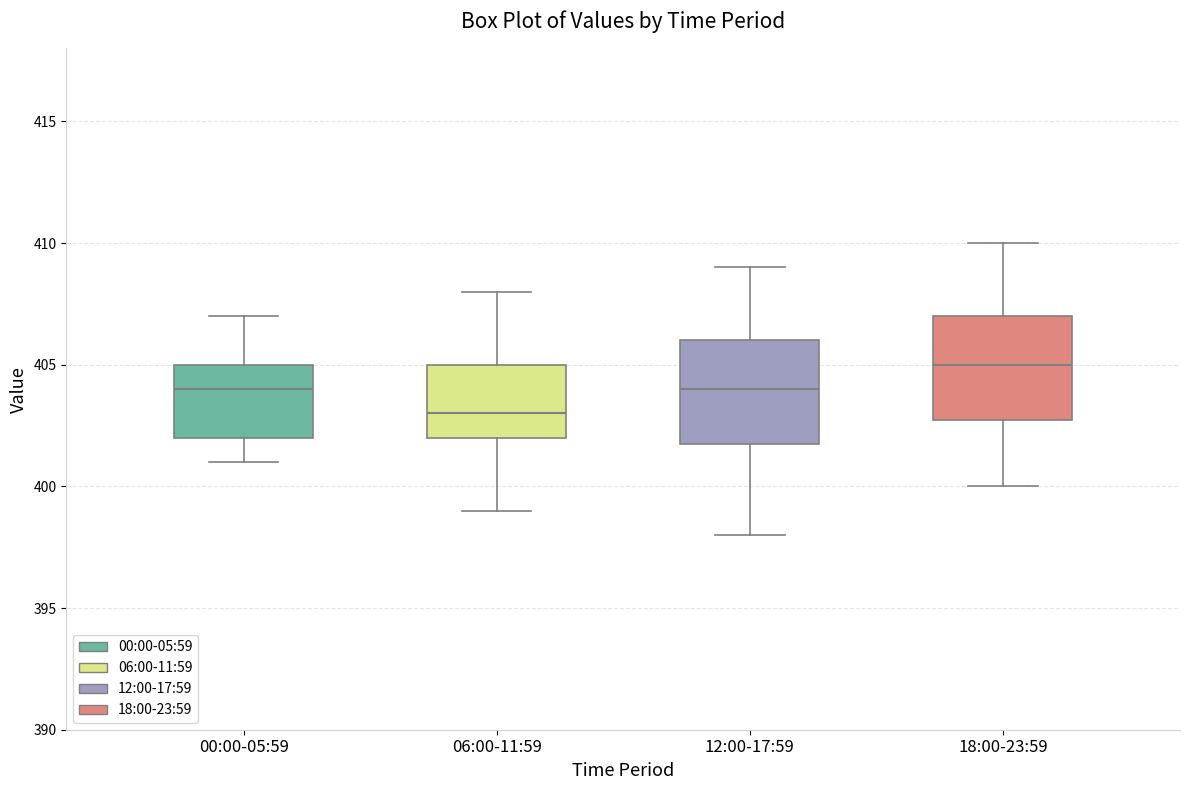

Which box's median line is the highest?

18:00-23:59